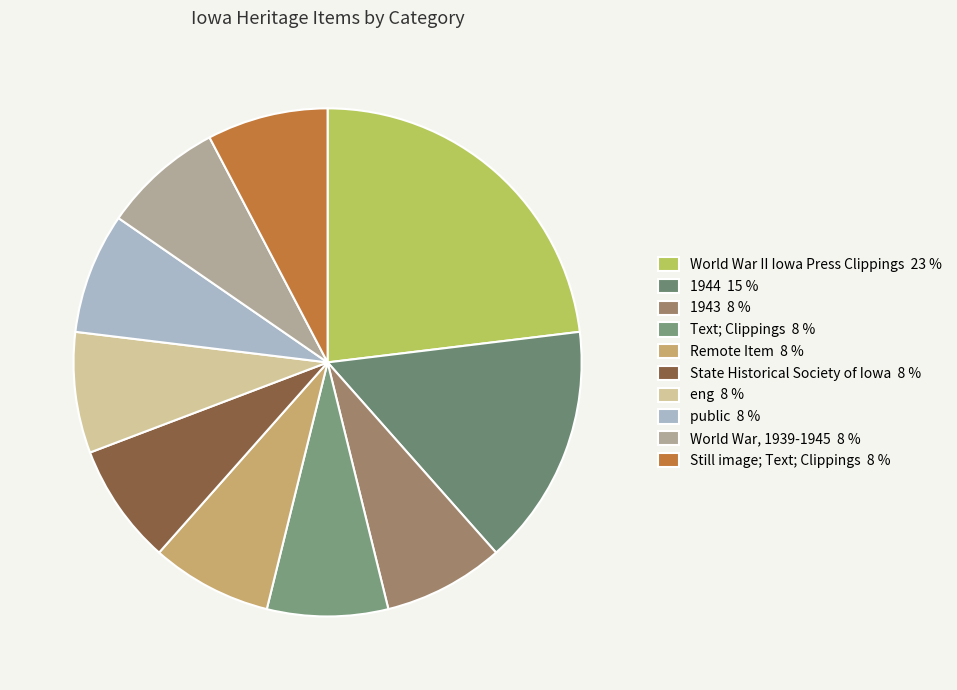

What is the ratio of the value at Still image; Text; Clippings to the value at Text; Clippings?

1.0